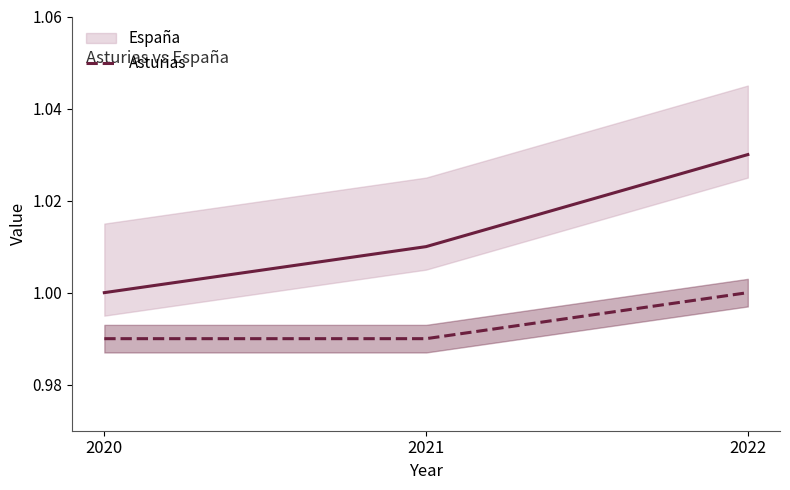

What is the sum of the values at 2022 and 2021?

2.0